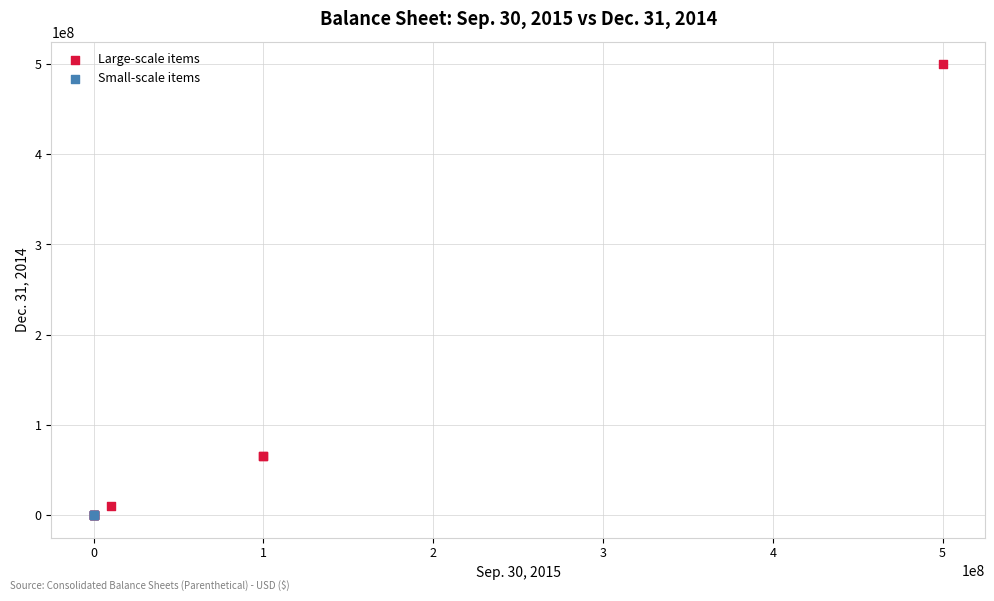

Which series has the largest Y range (max minus min)?

Large-scale items